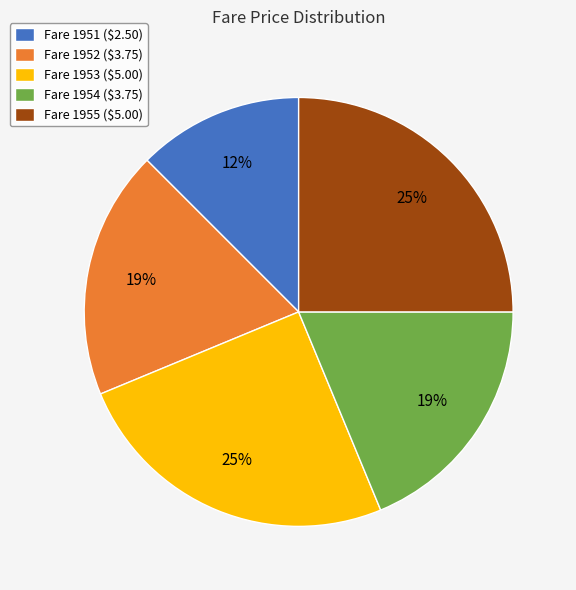

How many slices are in this pie chart?

5